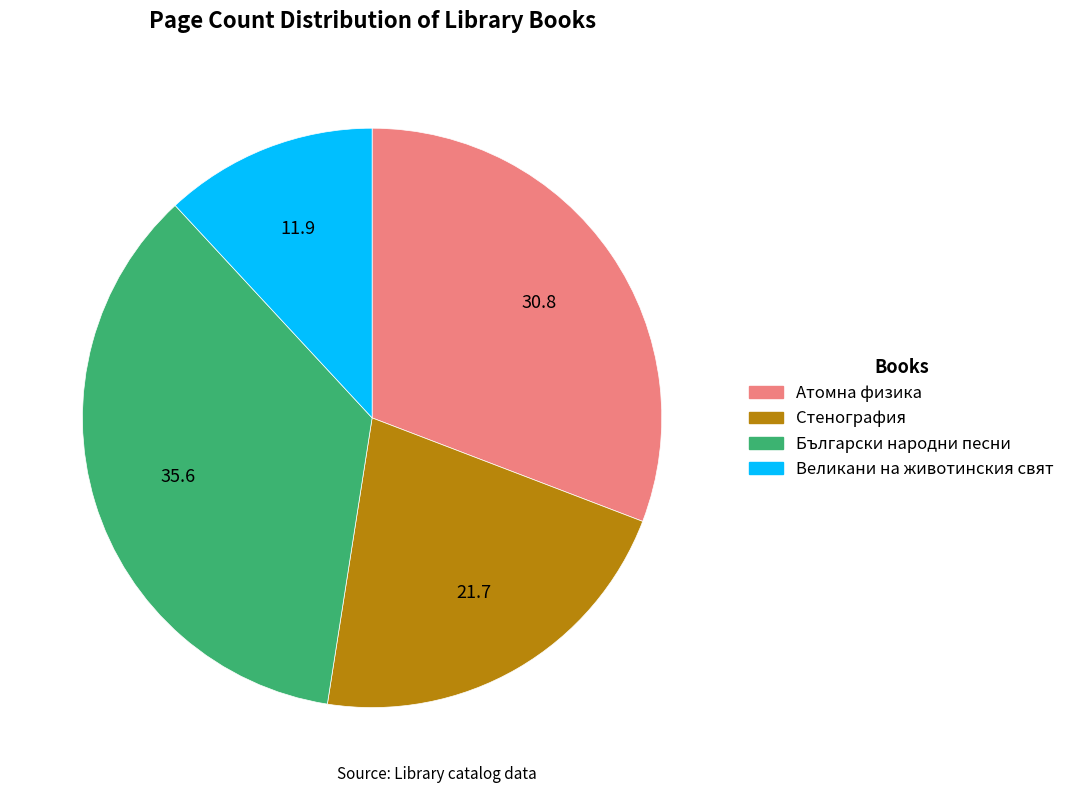

Approximately how many times larger is the value at Великани на животинския свят compared to Стенография?

0.5